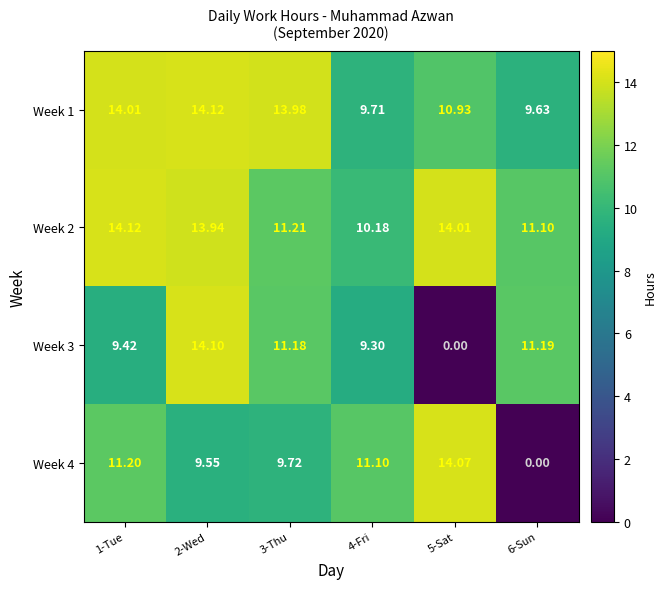

Which series has the widest spread of values?

Week 3